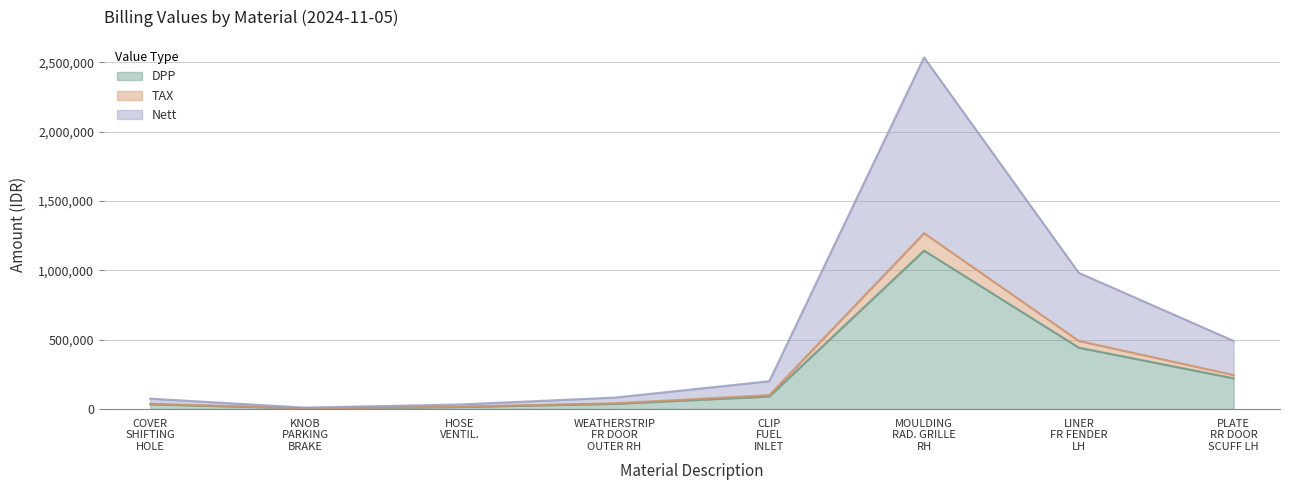

How many data points in TAX are less than 99971?

4